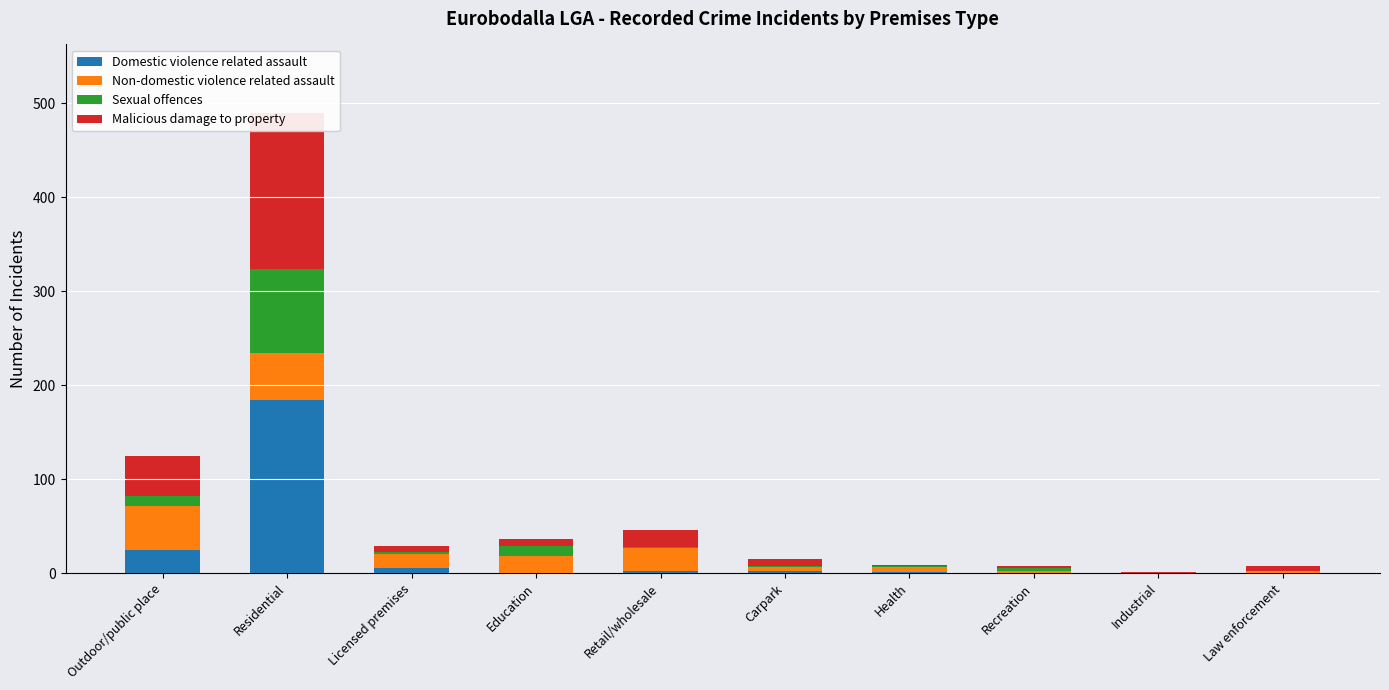

What position from the left is Education?

4